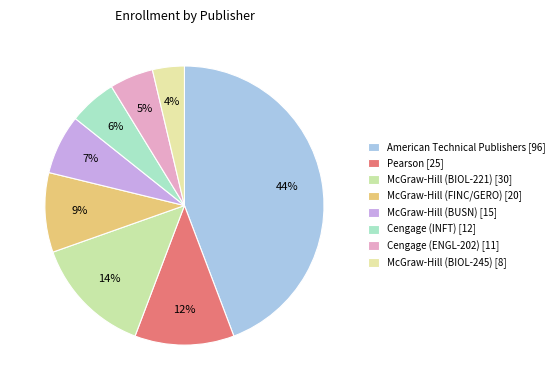

To the nearest percent, what portion does McGraw-Hill (FINC/GERO) [20] represent?

9%